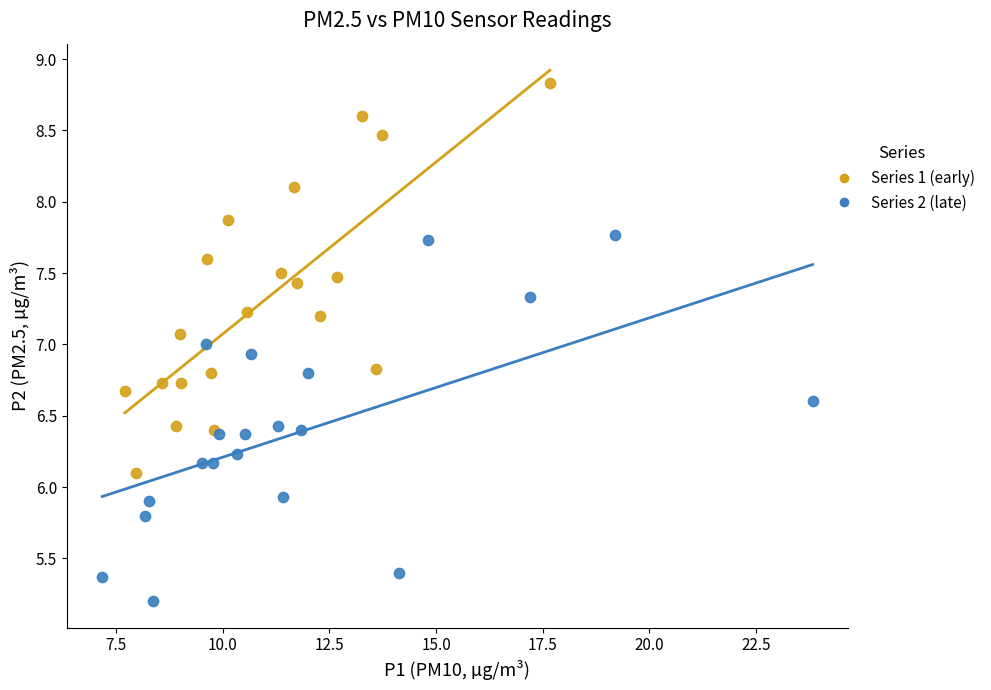

Which series reaches the maximum Y coordinate?

Series 1 (early)